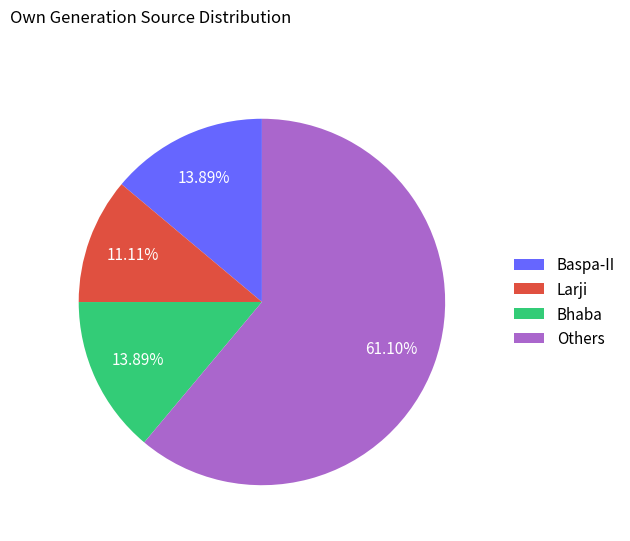

How many slices are in this pie chart?

4